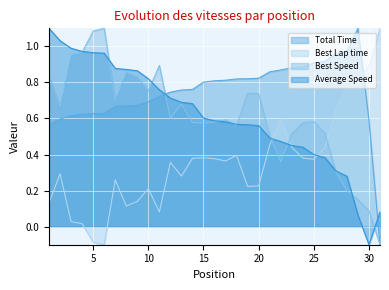

True or false: Best Speed has a value of 0.9 at 25.

False